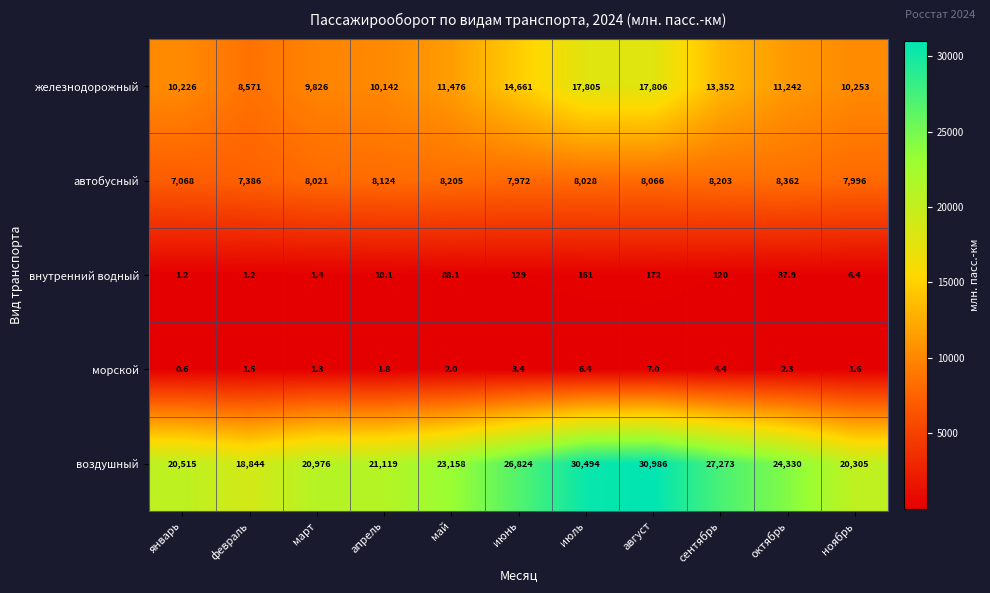

Count the number of categories in the chart.

11